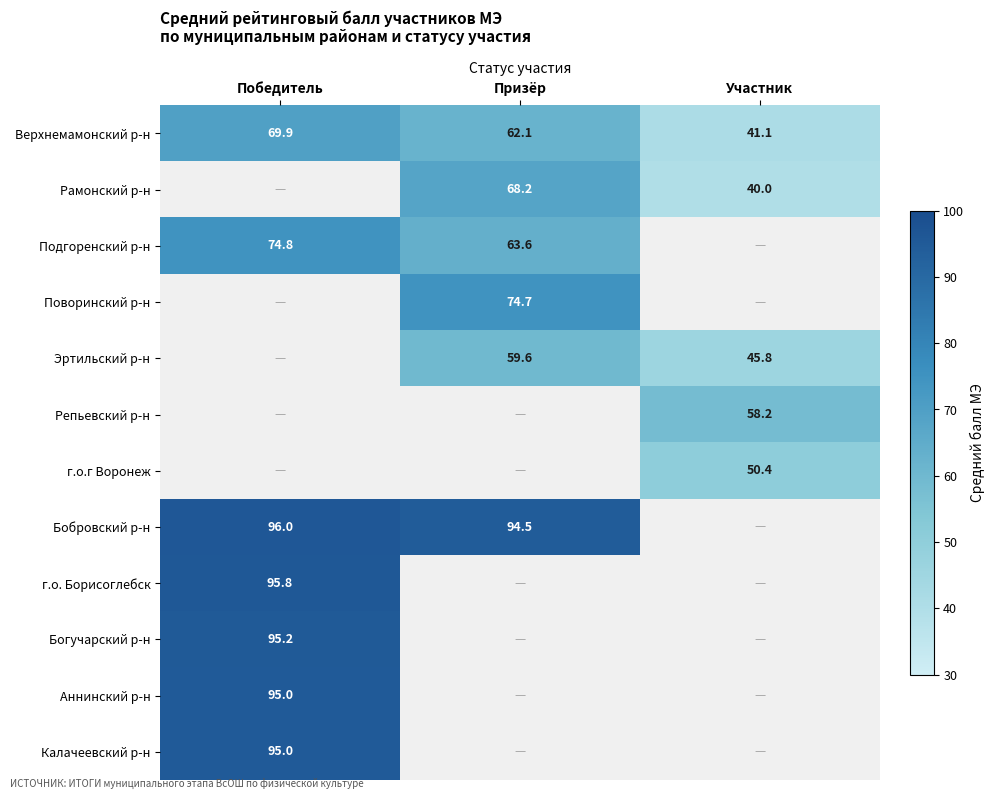

What is the difference between the Рамонский р-н values at Участник and Призёр?

28.2